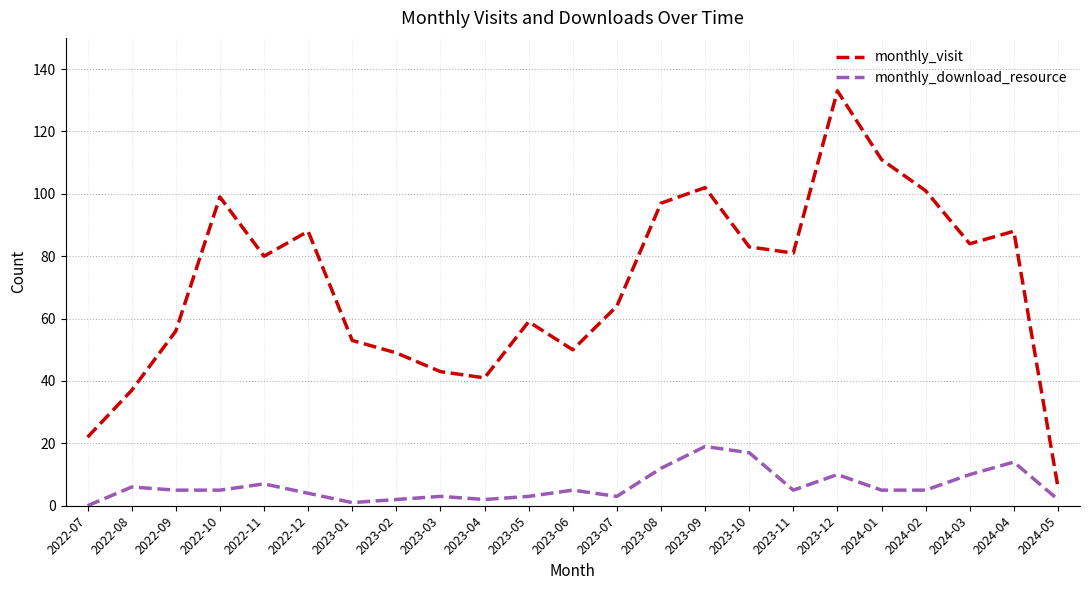

Which category has the highest value in the monthly_visit series?

2023-12